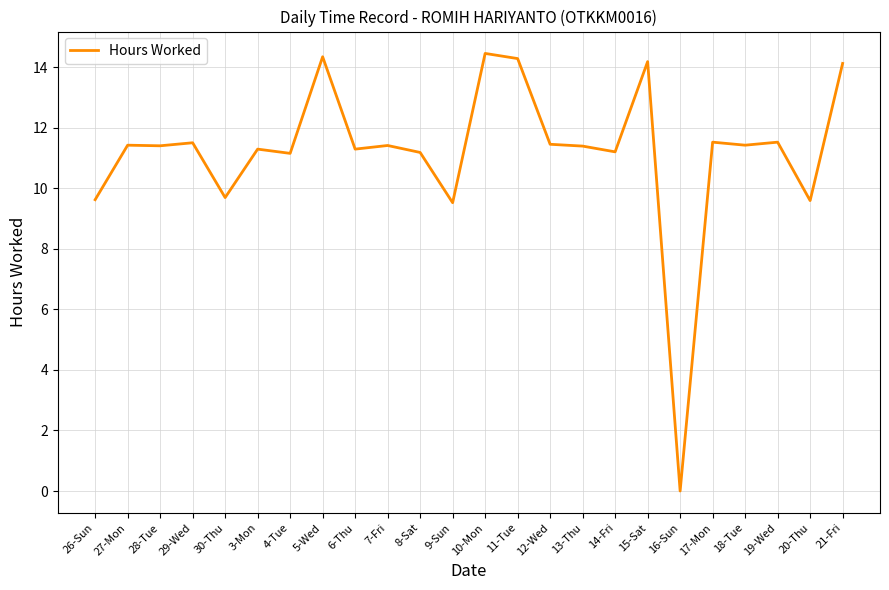

True or false: the data shows 4.0 at 8-Sat.

False